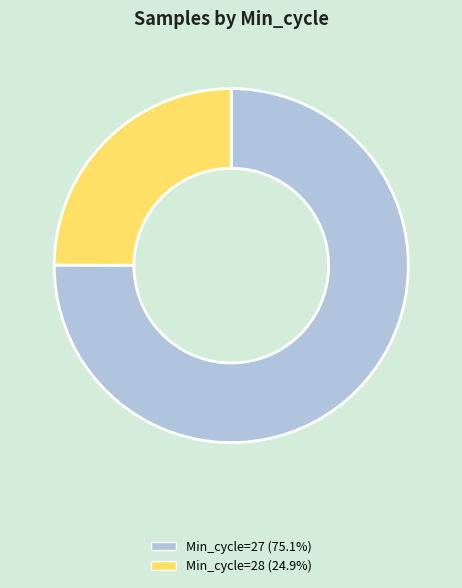

How many slices are in this pie chart?

2